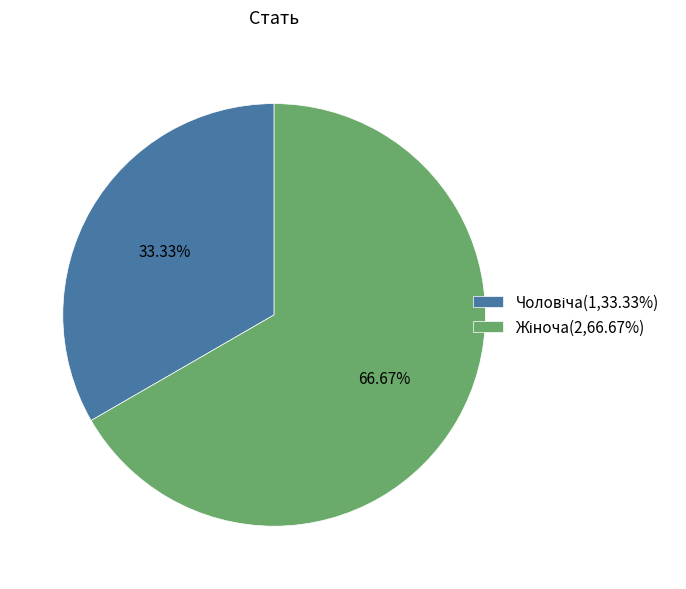

Is there a majority slice in this chart?

Yes